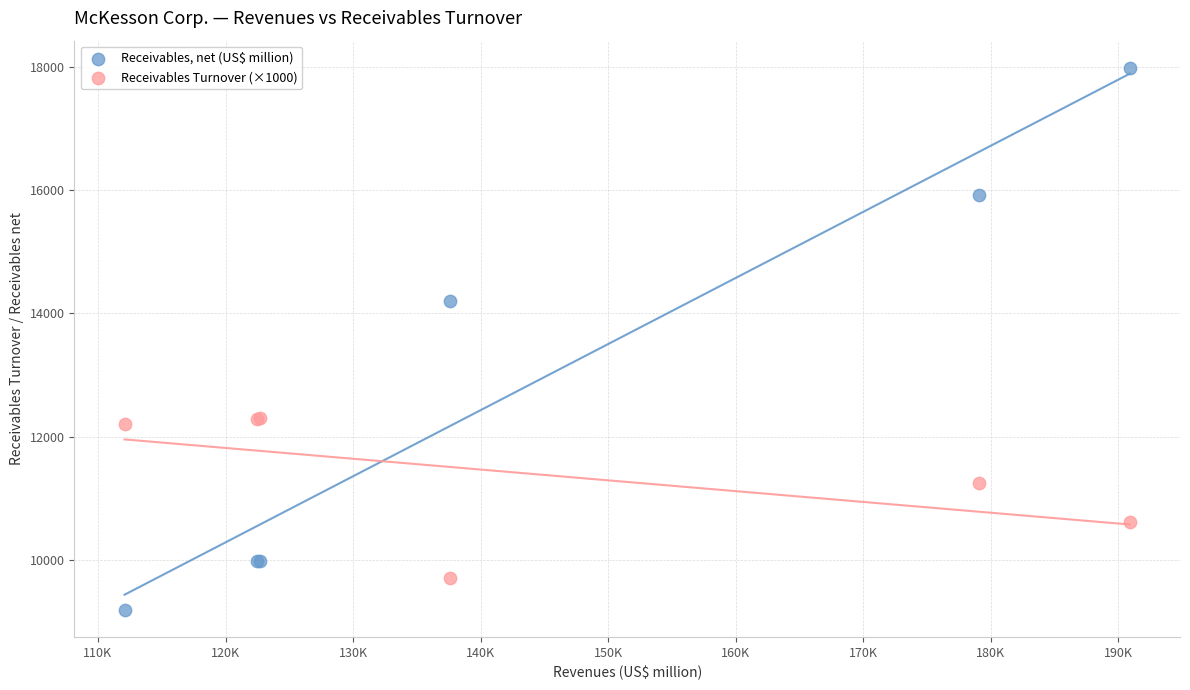

Which series reaches the maximum Y coordinate?

Receivables, net (US$ million)